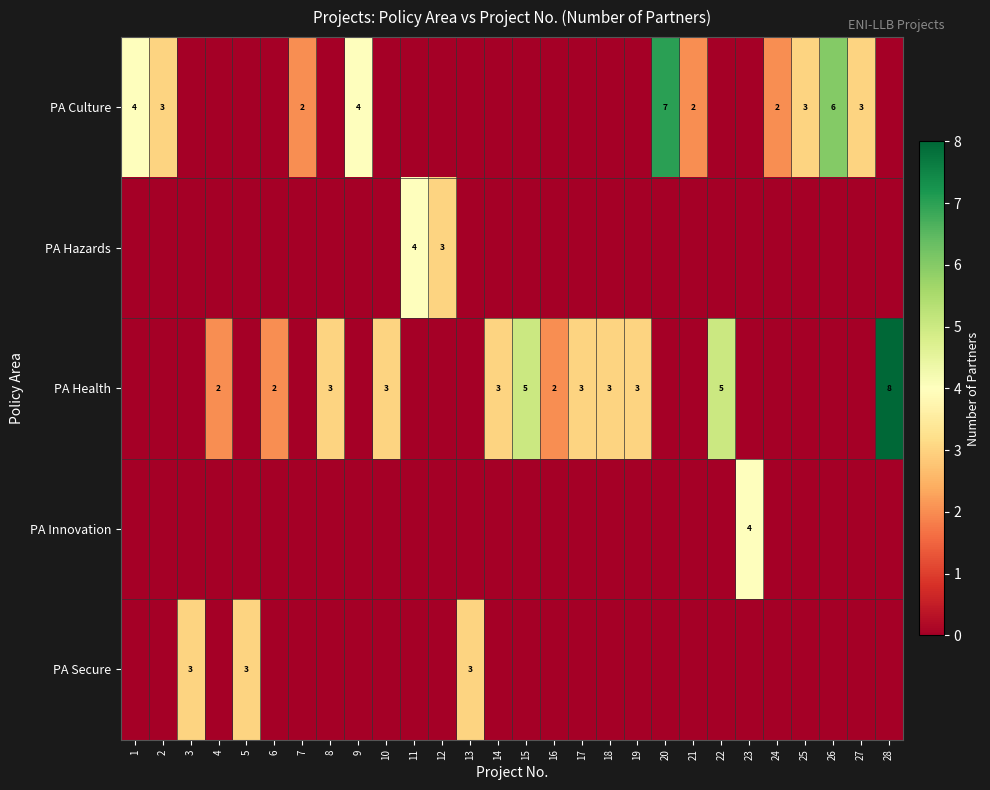

Count the number of categories in the chart.

28